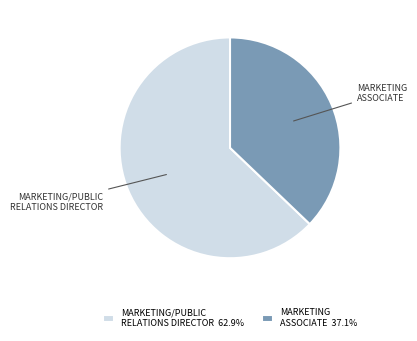

How many segments does this pie chart have?

2